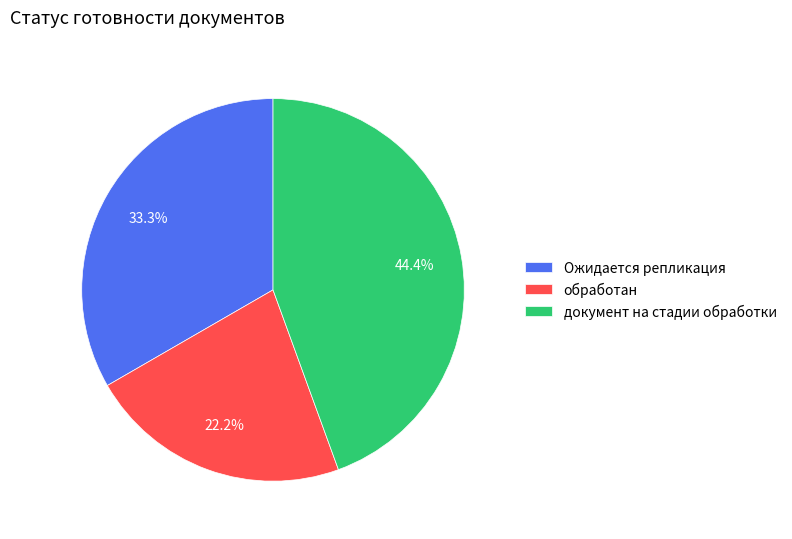

How many slices are in this pie chart?

3